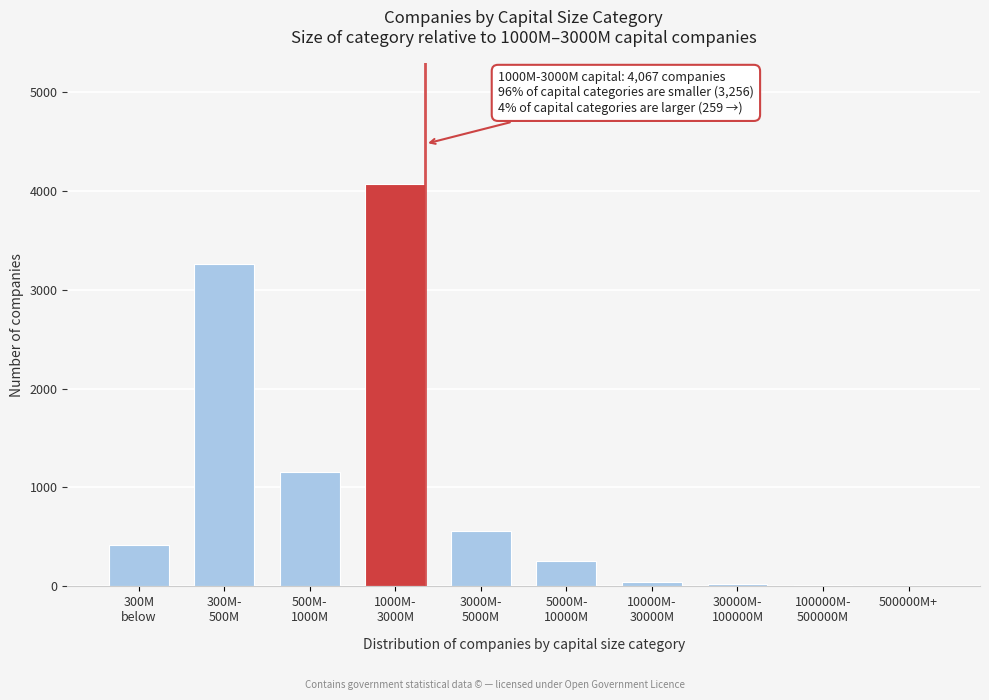

What is the maximum value shown in the chart?

4067